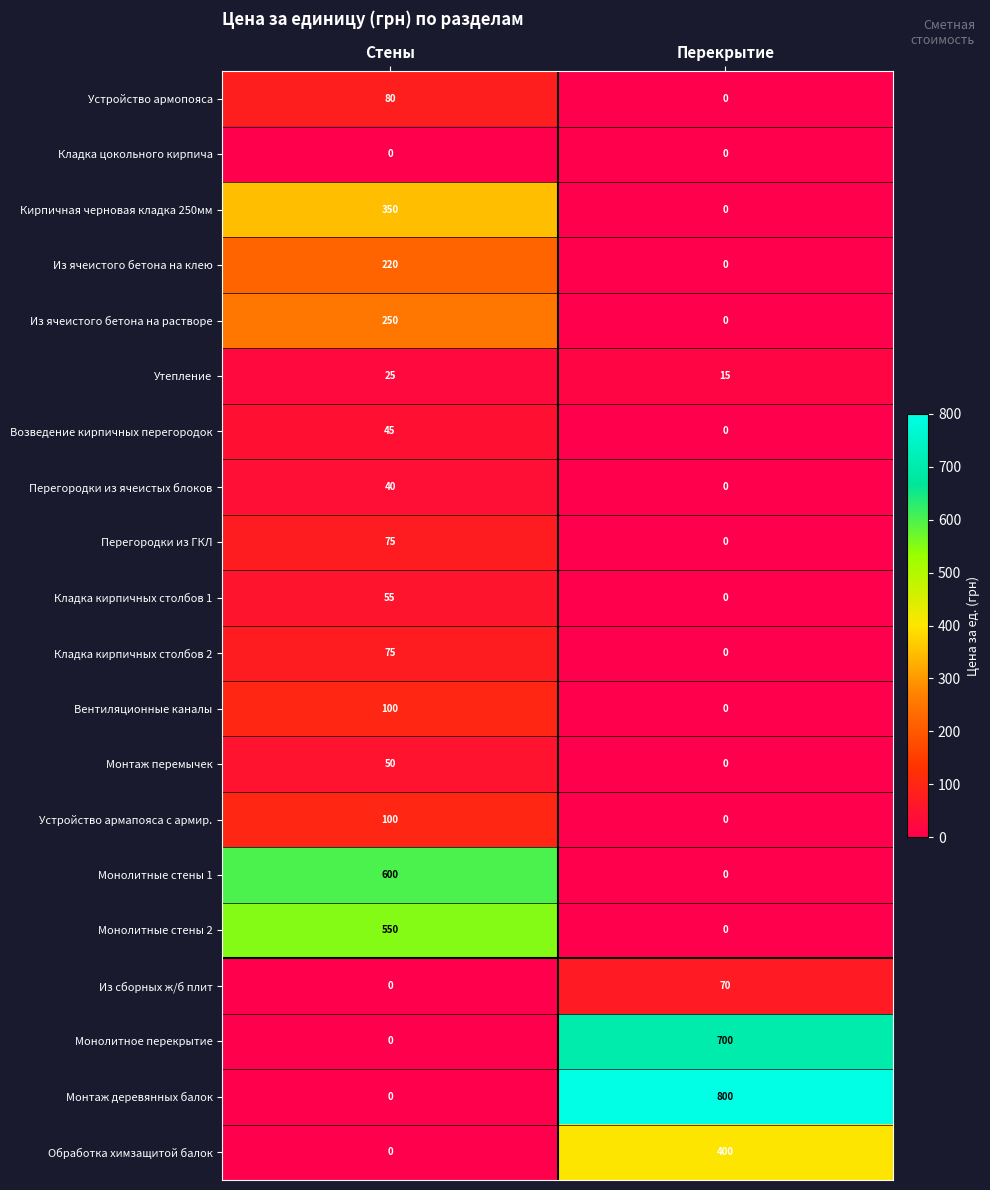

What is the difference between the maximum and minimum values in the Перегородки из ячеистых блоков series?

40